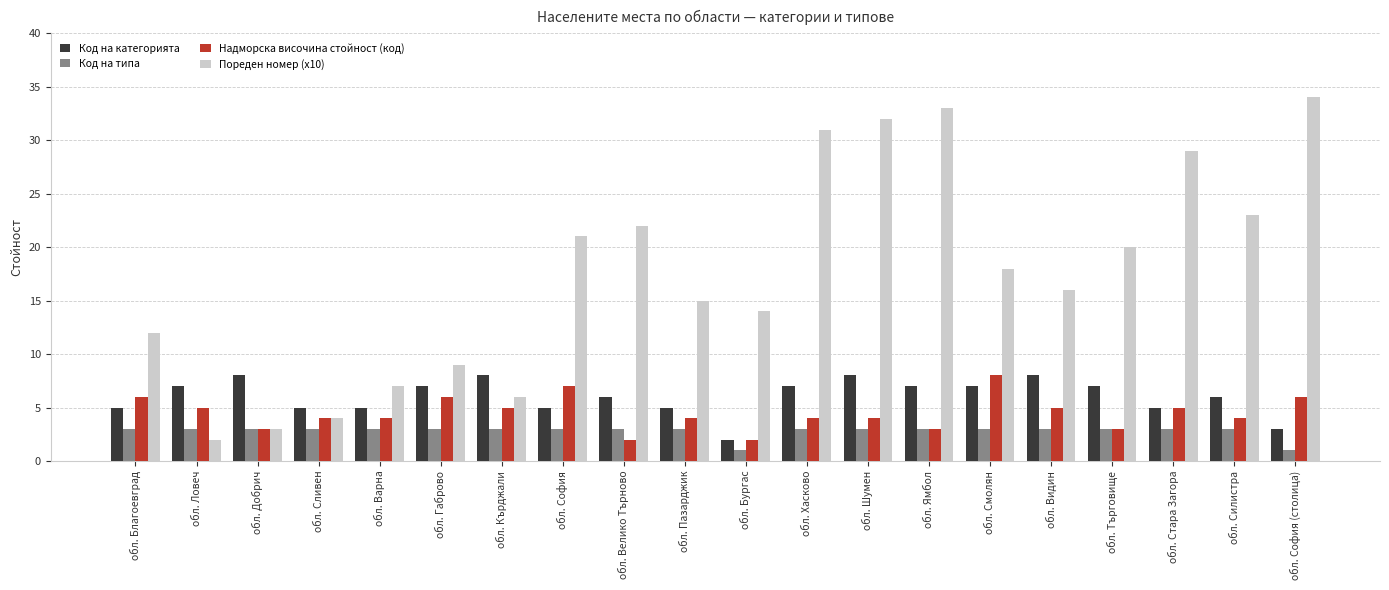

What is the spread (max minus min) of values at обл. Сливен?

2